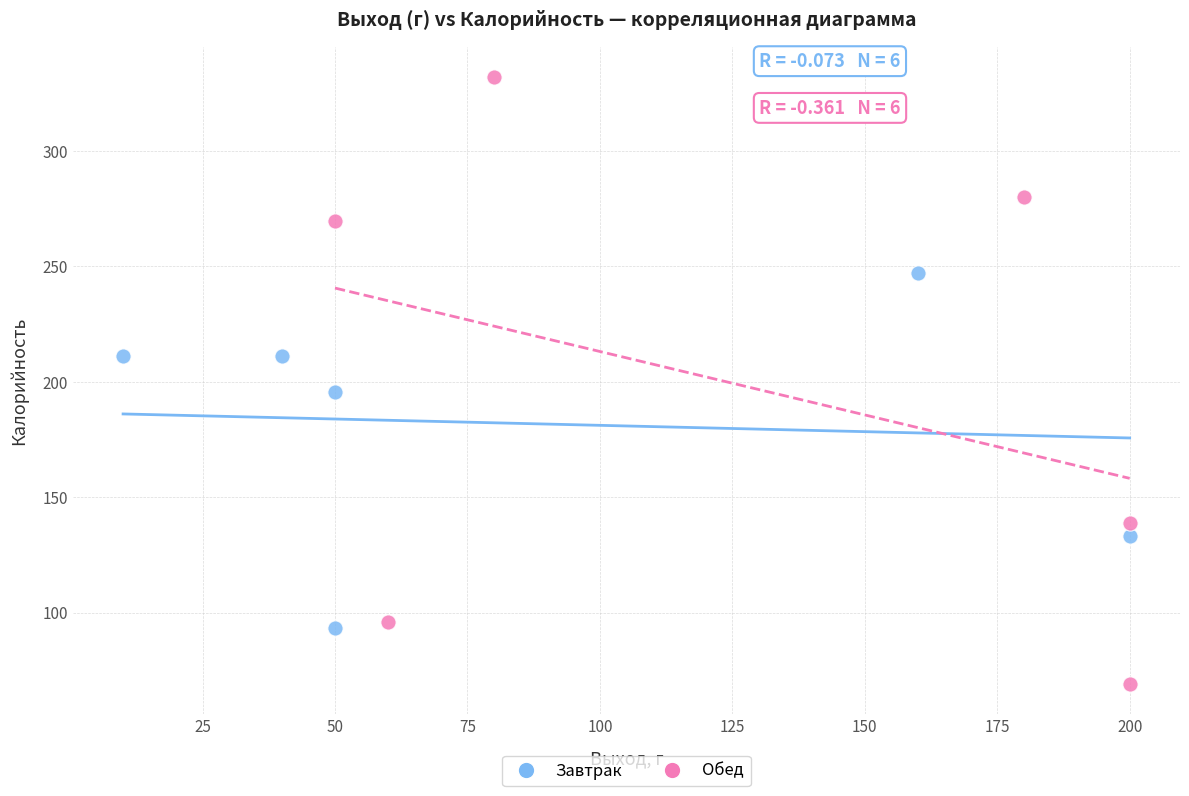

Which series contains the lowest Y value?

Обед